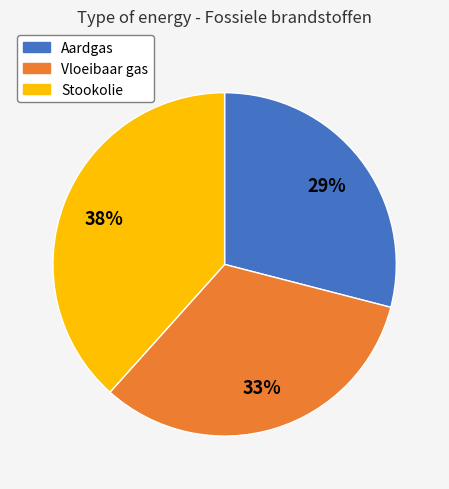

To the nearest percent, what portion does Vloeibaar gas represent?

33%